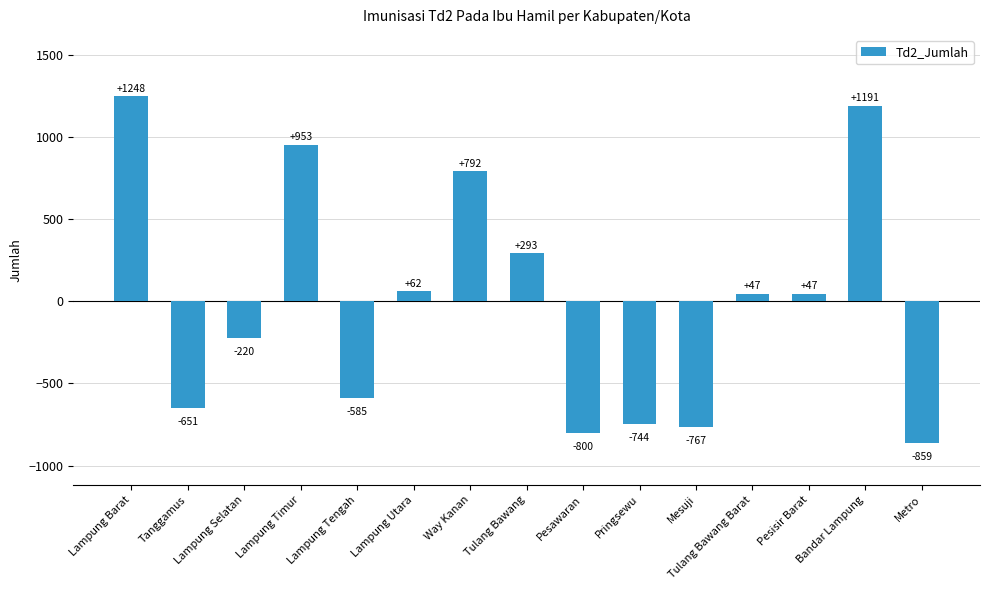

Where does the data first go above 46?

Lampung Barat